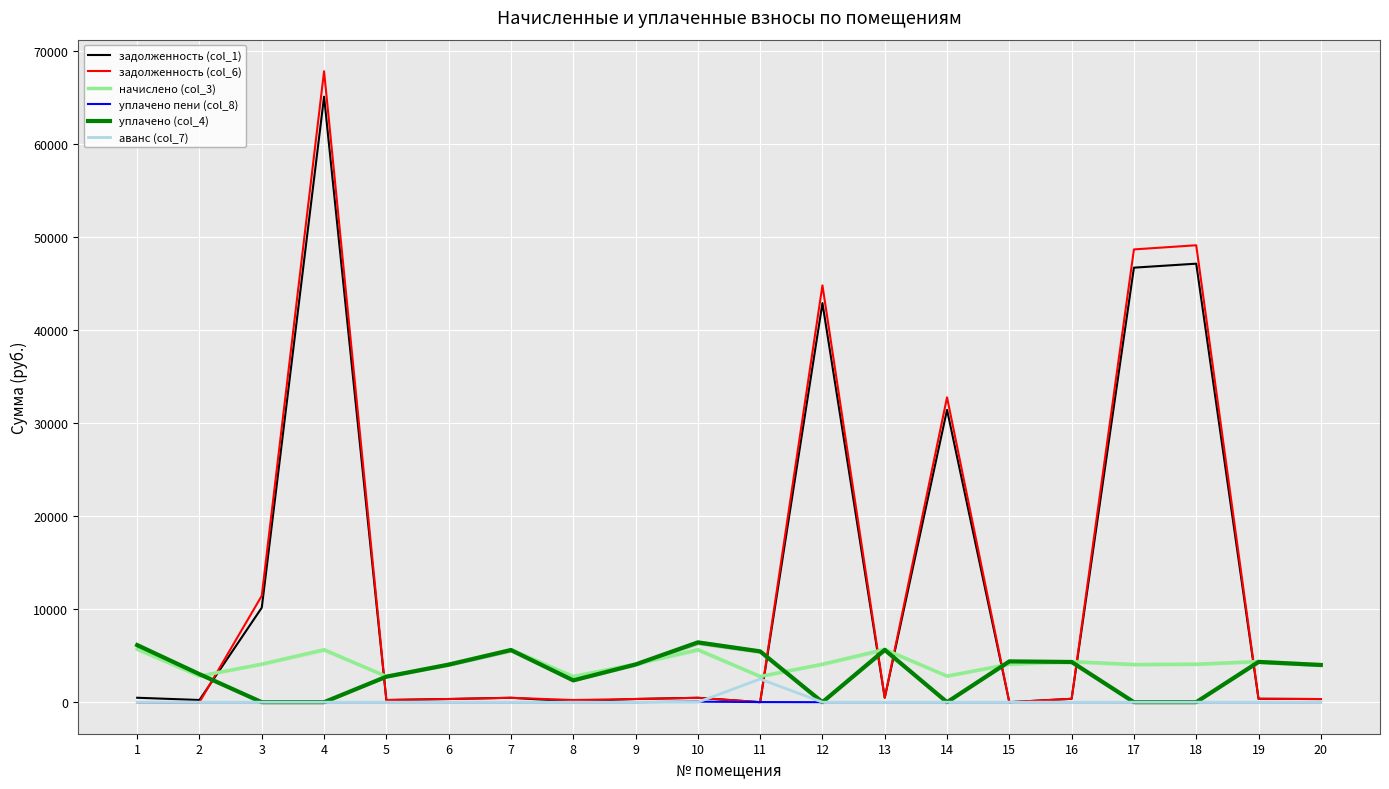

Reading left to right, transcribe all the data shown in this chart.

задолженность (col_1): 1=475.7	2=233.6	3=10155.1	4=65070.6	5=230.5	6=339.2	7=471.1	8=79.8	9=340.8	10=471.2	11=0.0	12=42882.3	13=472.6	14=31414.7	15=0.0	16=363.1	17=46693.2	18=47120.9	19=363.9	20=336.2
задолженность (col_6): 1=0.0	2=0.0	3=11434.2	4=67802.4	5=230.5	6=339.2	7=471.1	8=230.5	9=340.8	10=469.2	11=0.0	12=44789.9	13=472.6	14=32758.0	15=0.0	16=363.1	17=48653.4	18=49099.1	19=363.9	20=336.2
начислено (col_3): 1=5708.5	2=2803.3	3=4089.4	4=5634.5	5=2766.4	6=4070.9	7=5653.0	8=2766.4	9=4089.4	10=5634.5	11=2766.4	12=4080.1	13=5671.4	14=2803.3	15=4080.1	16=4357.7	17=4043.2	18=4080.1	19=4366.9	20=4033.9
уплачено пени (col_8): 1=0.0	2=0.7	3=0.0	4=0.0	5=2.8	6=0.1	7=0.0	8=0.0	9=0.0	10=56.2	11=10.6	12=0.0	13=0.0	14=0.0	15=0.5	16=1.2	17=0.0	18=0.0	19=0.0	20=0.0
уплачено (col_4): 1=6133.9	2=3012.1	3=0.0	4=0.0	5=2741.1	6=4034.8	7=5602.9	8=2340.8	9=4053.1	10=6424.0	11=5460.1	12=0.0	13=5621.2	14=0.0	15=4384.0	16=4319.1	17=0.0	18=0.0	19=4328.2	20=3998.2
аванс (col_7): 1=0.3	2=0.0	3=0.0	4=0.0	5=0.0	6=0.0	7=0.0	8=0.0	9=0.0	10=0.0	11=2487.7	12=0.0	13=0.0	14=0.0	15=0.0	16=0.0	17=0.0	18=0.0	19=0.0	20=0.0